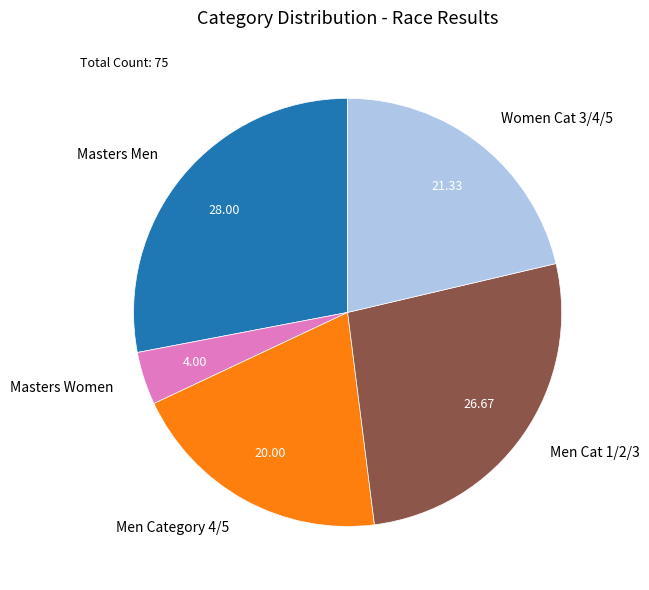

Which slice is the largest?

Masters Men